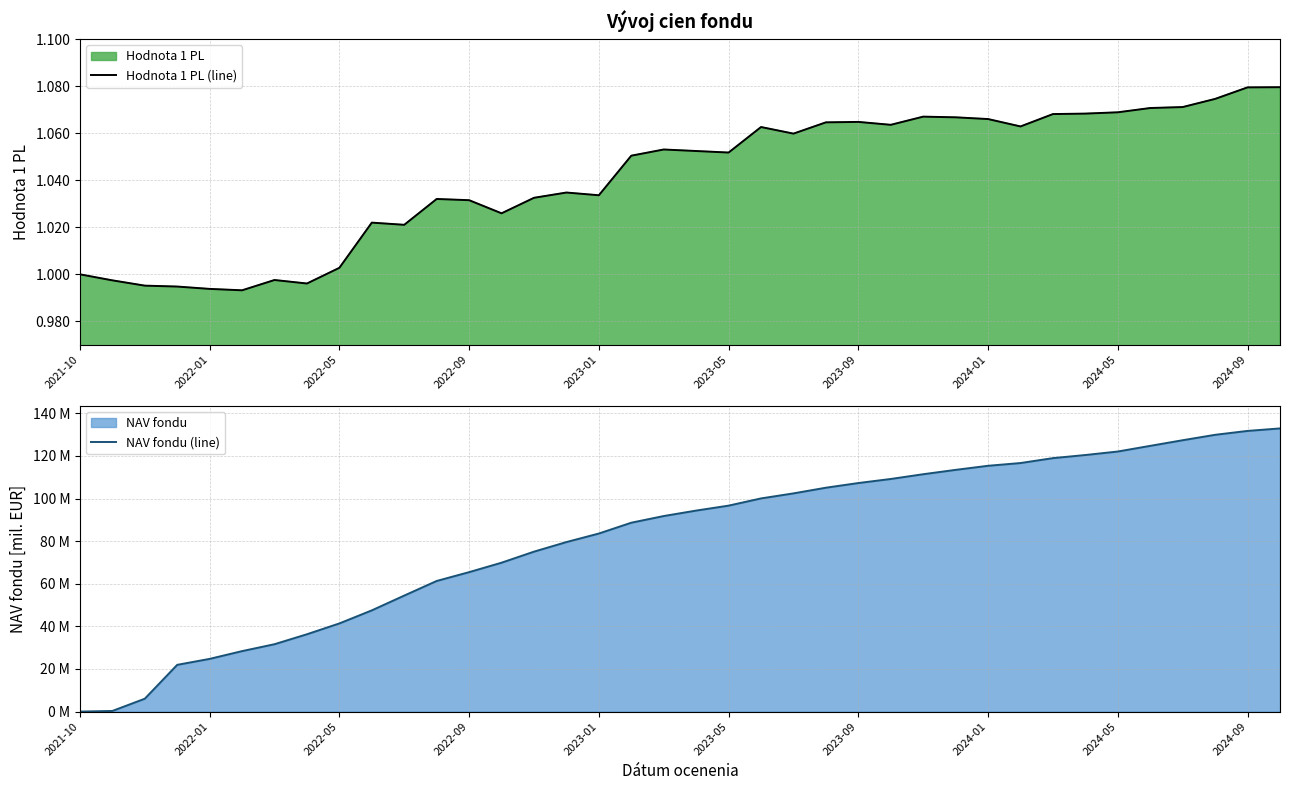

Where is Hodnota 1 PL (line) nearest to the value 1?

2021-10